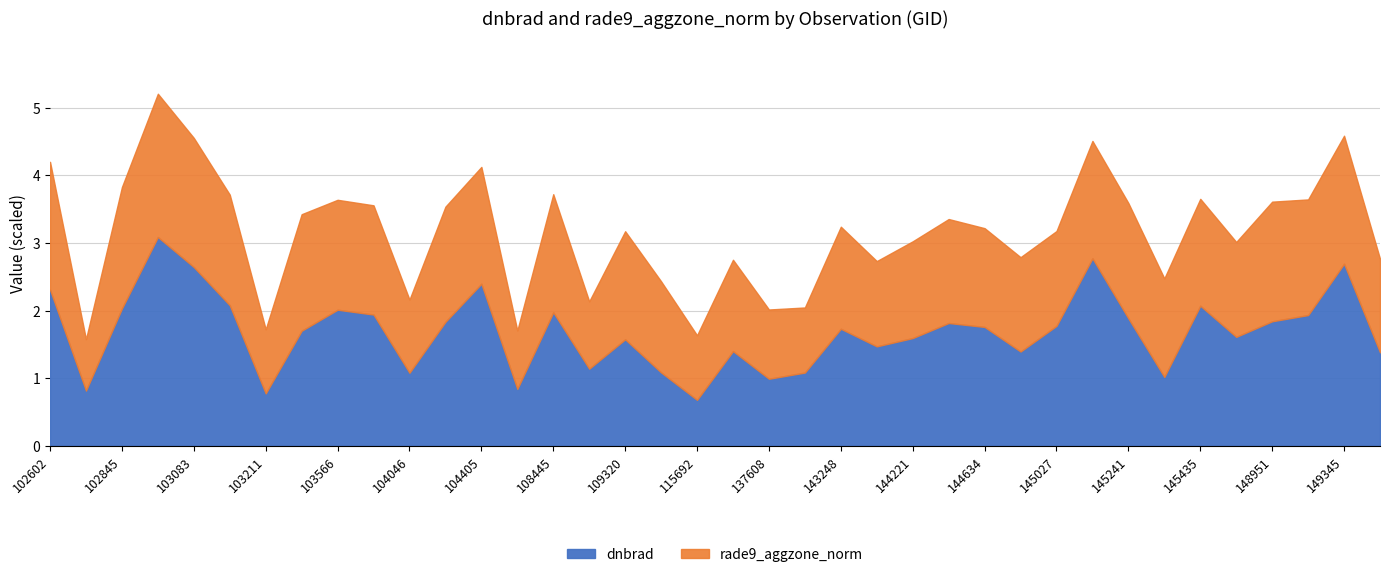

What is the minimum value for dnbrad?

0.7